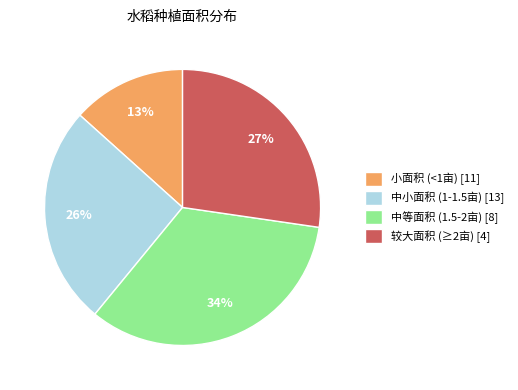

The 较大面积 (≥2亩) [4] slice represents 27% of the pie. True or false?

True